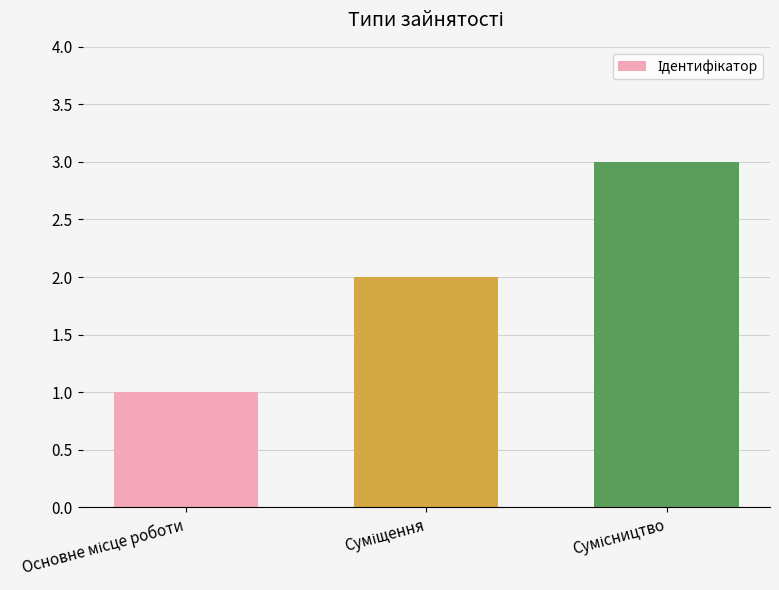

How many values are below 2?

1